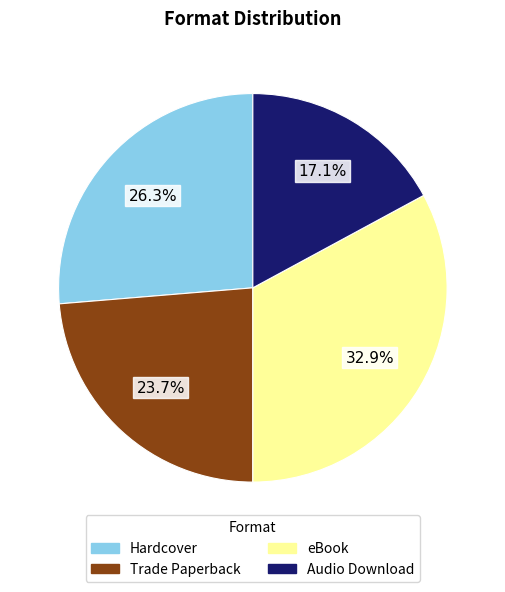

True or false: Audio Download accounts for 17% of the total.

True